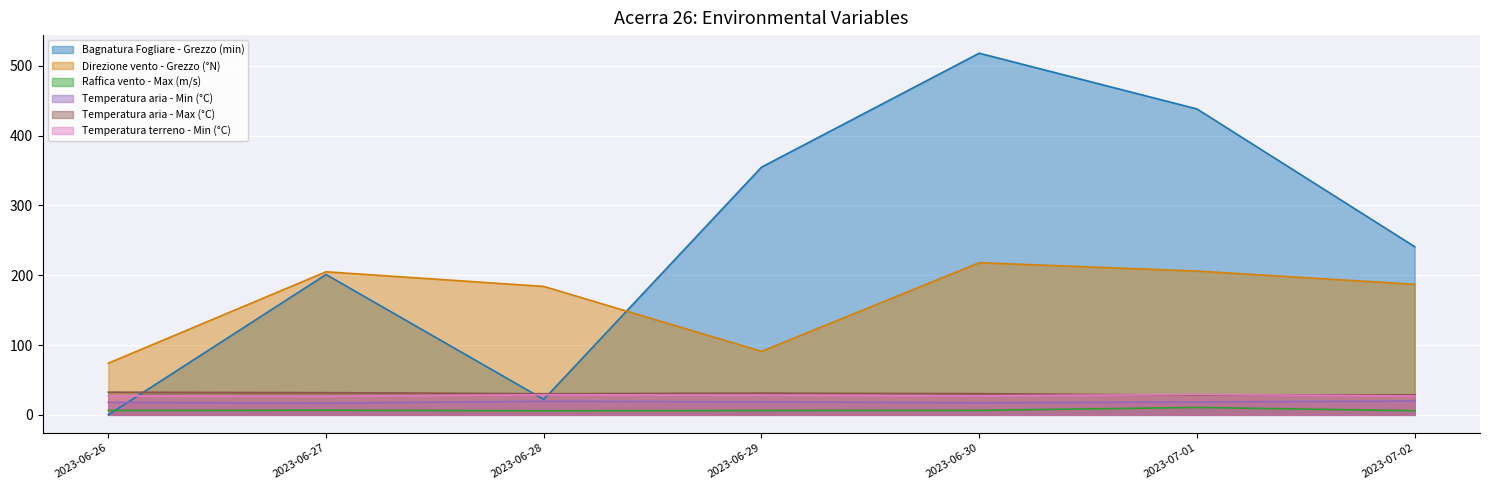

What are all the series names shown in the legend?

Bagnatura Fogliare - Grezzo (min), Direzione vento - Grezzo (°N), Raffica vento - Max (m/s), Temperatura aria - Min (°C), Temperatura aria - Max (°C), Temperatura terreno - Min (°C)